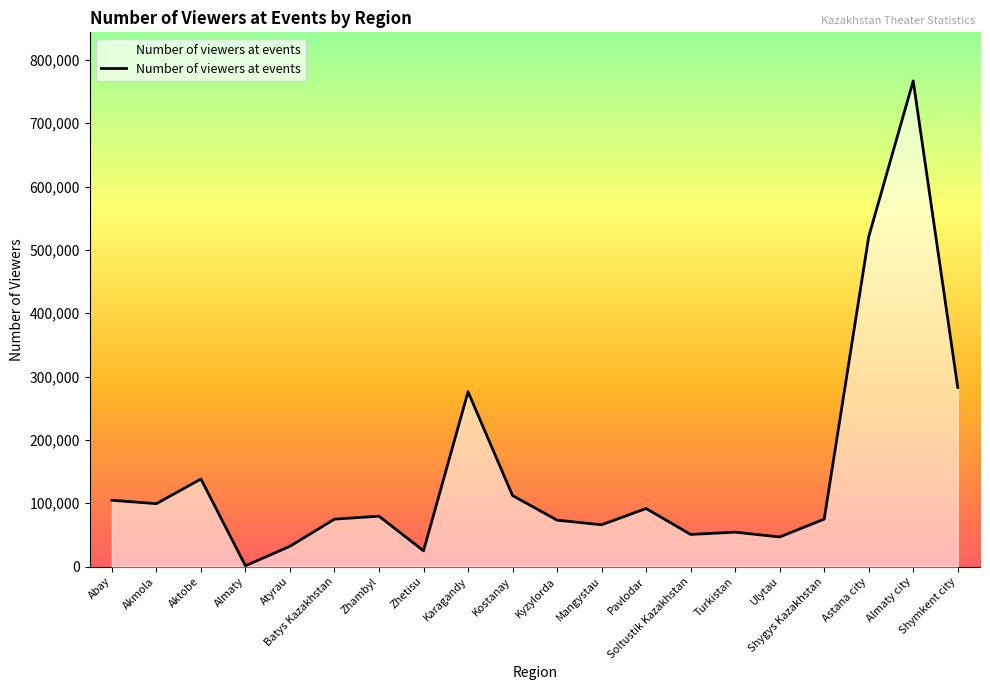

Does the chart display data point markers on the line(s)?

No